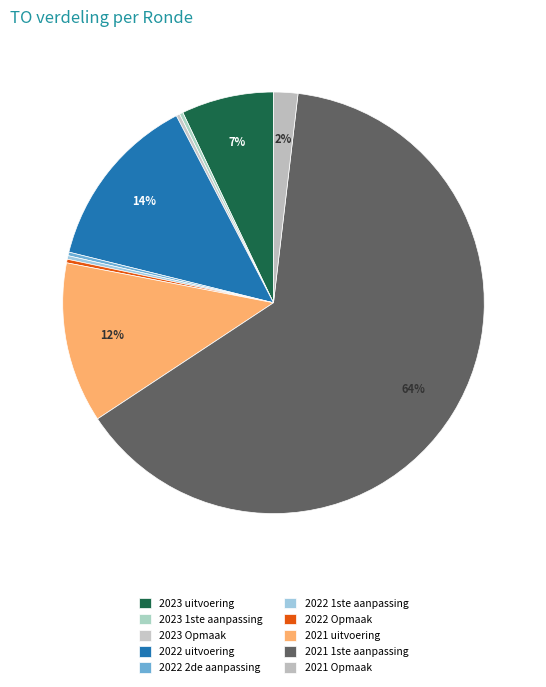

What is the ratio of the value at 2021 1ste aanpassing to the value at 2022 uitvoering?

4.7